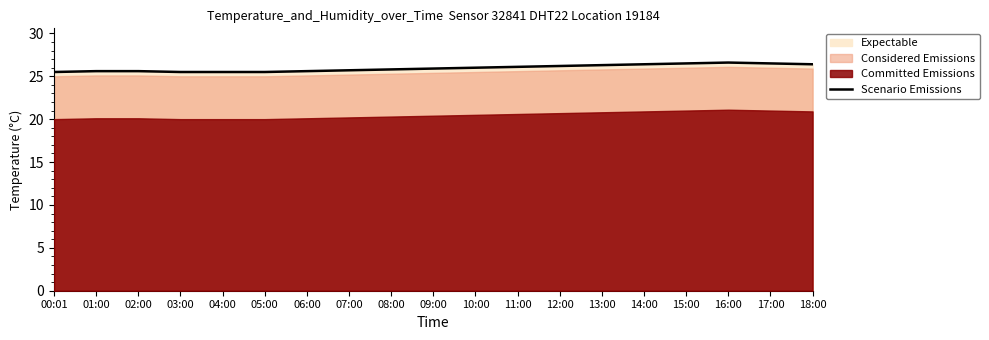

List the labels in order of value, smallest first.

00:01, 03:00, 04:00, 05:00, 01:00, 02:00, 06:00, 07:00, 08:00, 09:00, 10:00, 11:00, 12:00, 13:00, 14:00, 18:00, 15:00, 17:00, 16:00